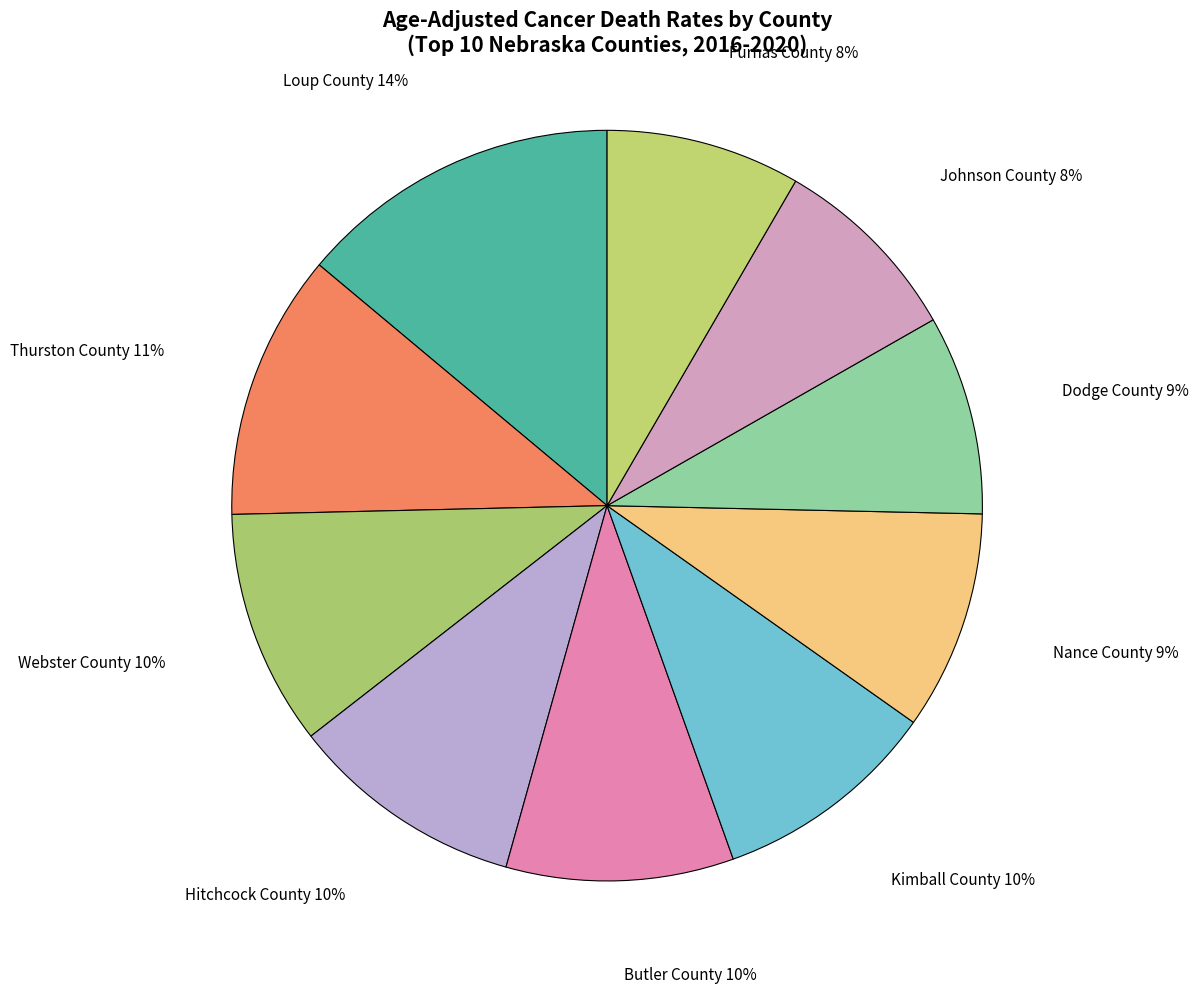

How many slices are in this pie chart?

10